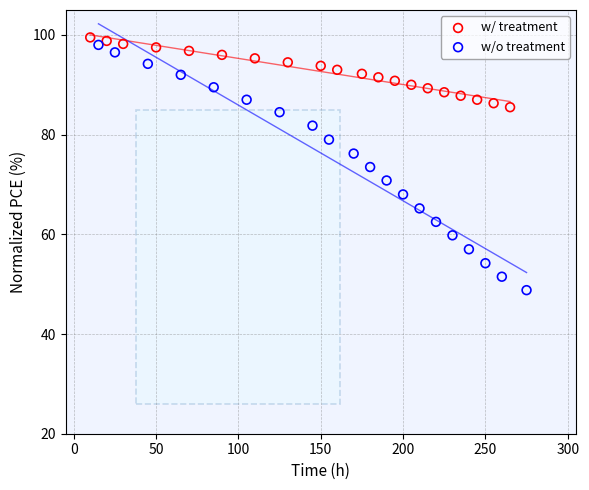

Which series contains the lowest Y value?

w/o treatment